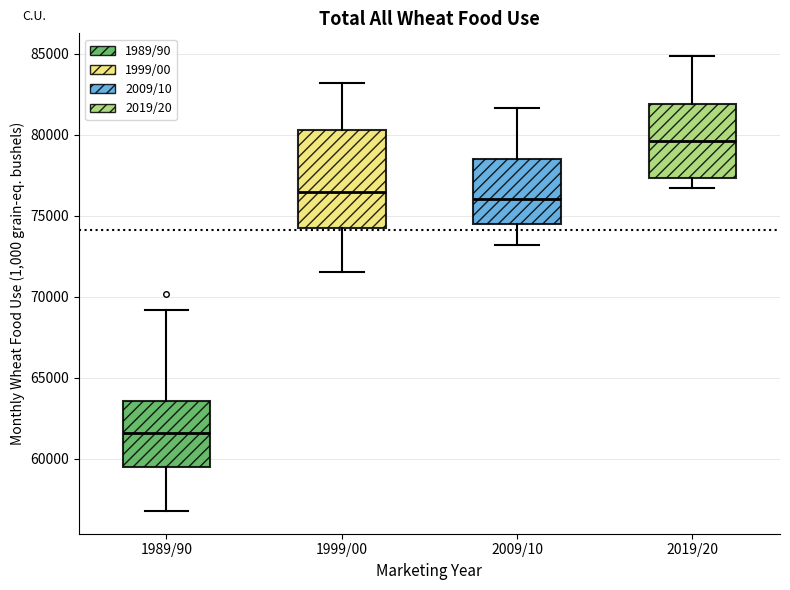

Where is the upper edge of the box for 2009/10 on the y-axis? The values are not printed on the chart, so give them approximately, as read against the axis.

78500